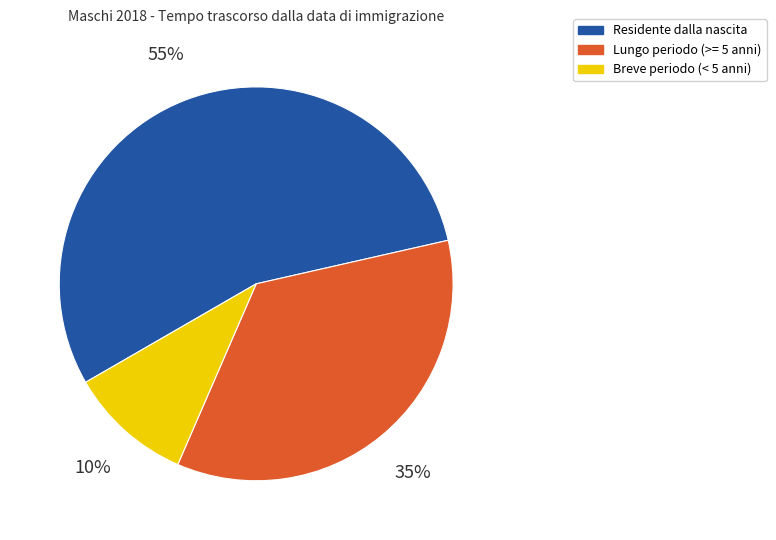

To the nearest percent, what percentage of the pie is Breve periodo (< 5 anni)?

10%